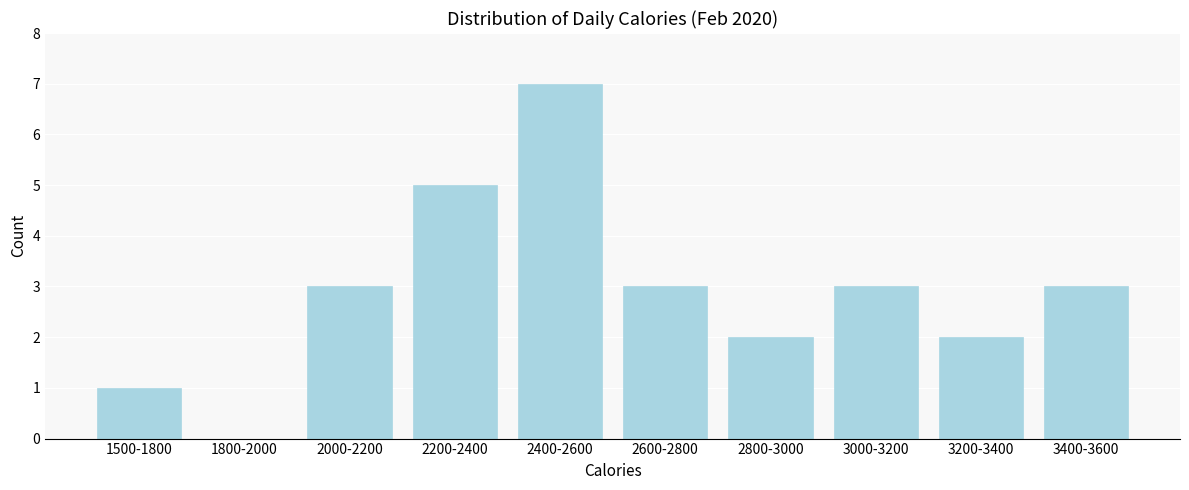

Reading left to right, transcribe all the data shown in this chart.

1500-1800=1	1800-2000=0	2000-2200=3	2200-2400=5	2400-2600=7	2600-2800=3	2800-3000=2	3000-3200=3	3200-3400=2	3400-3600=3